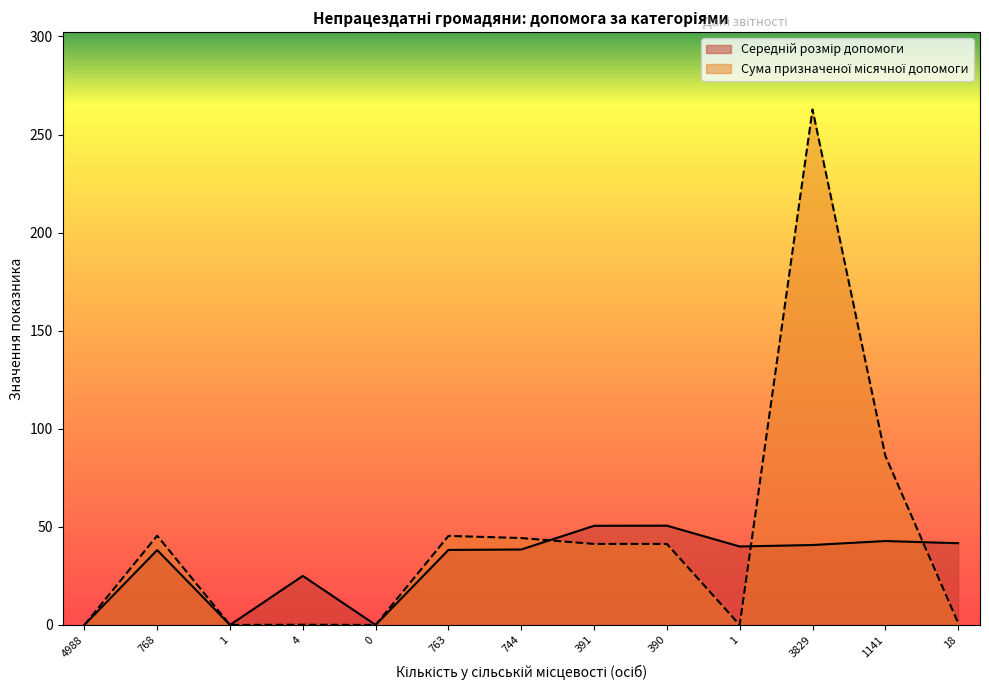

At which category does Сума призначеної місячної допомоги reach its first local peak?

768